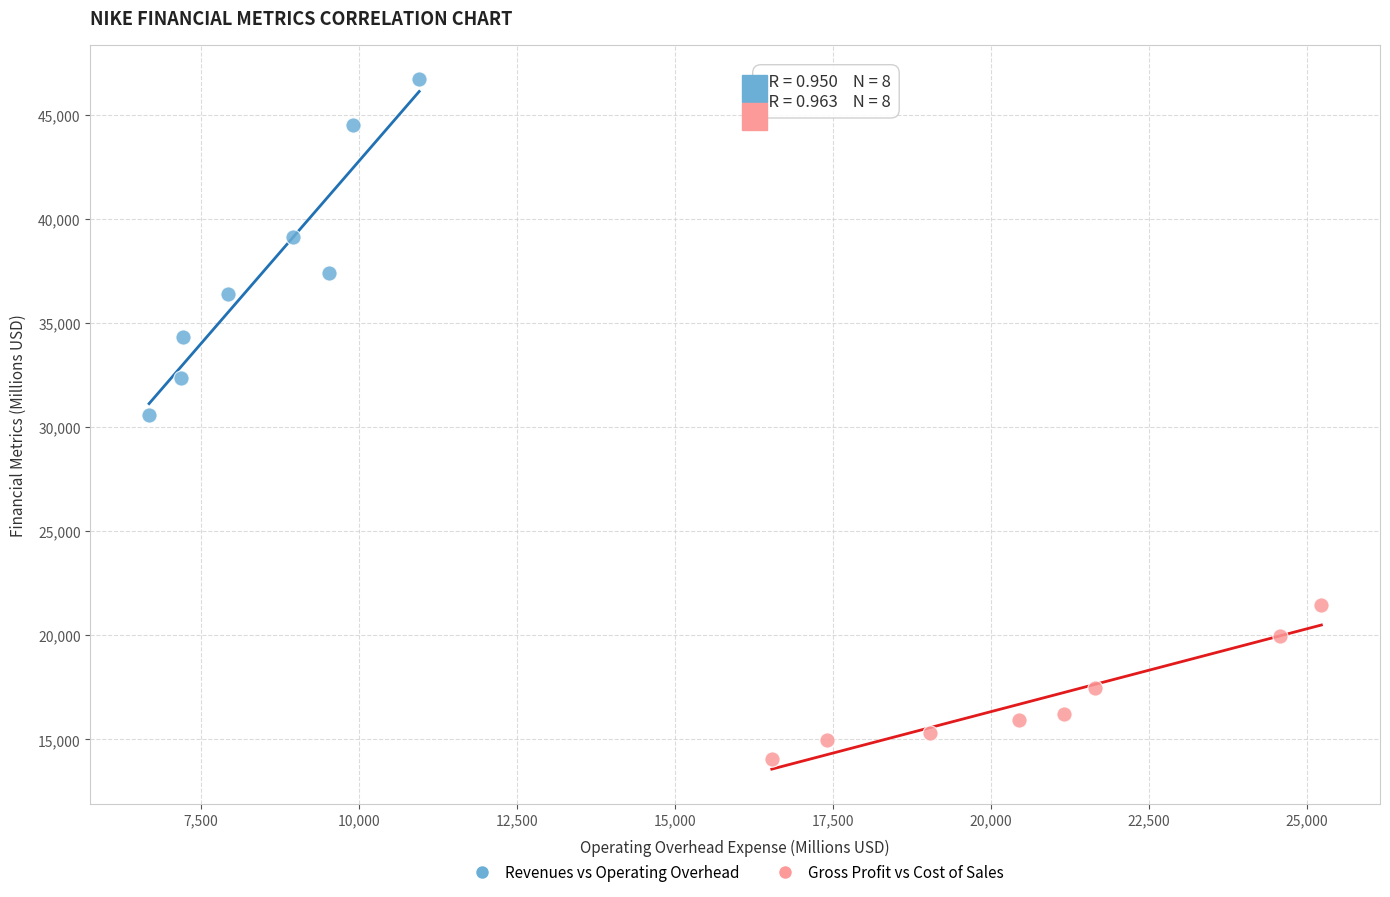

Which series contains the highest Y value?

Revenues vs Operating Overhead